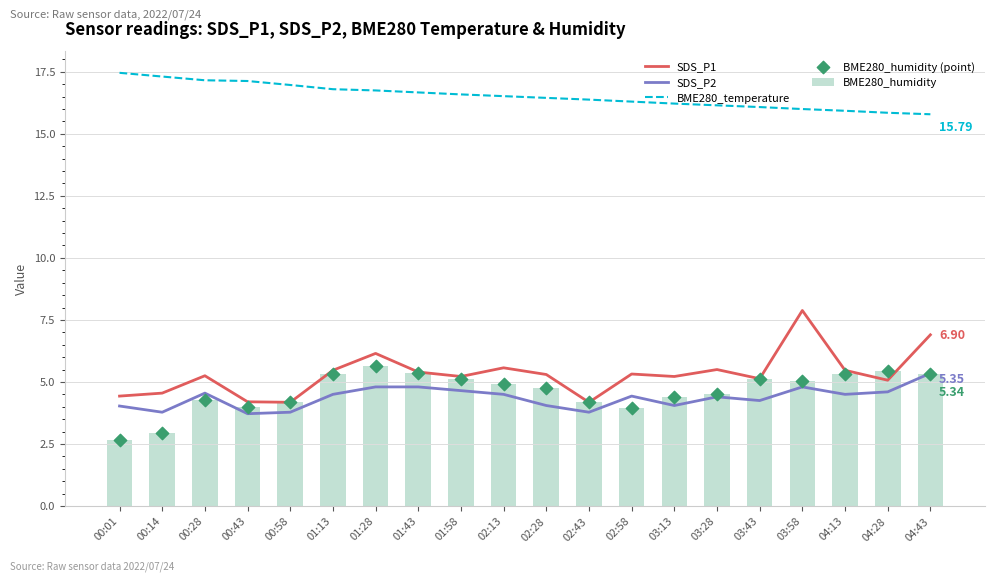

Which series has the largest Y range (max minus min)?

SDS_P1